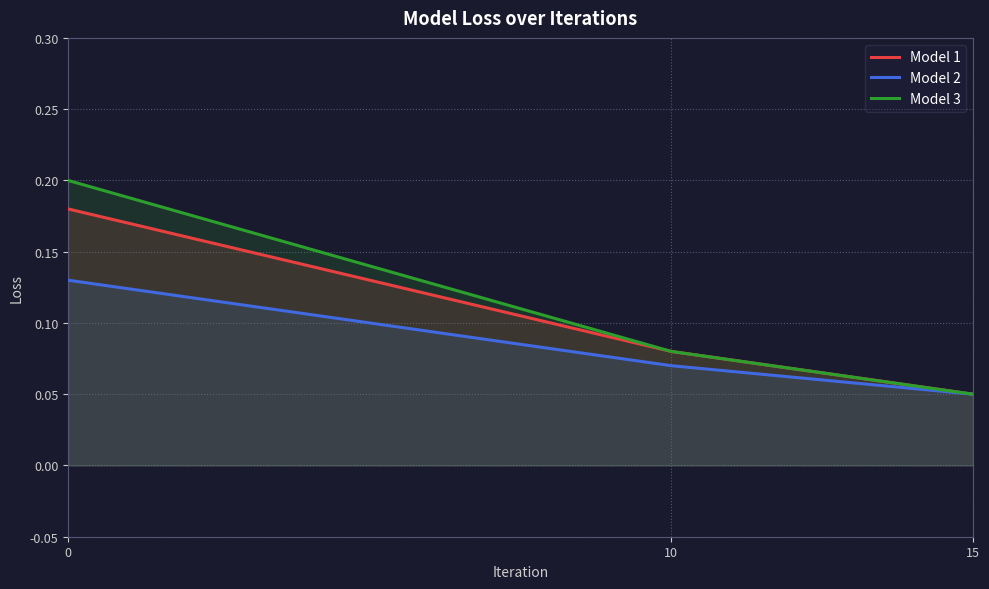

Is it true that Model 3 equals 0.1 at 10?

True